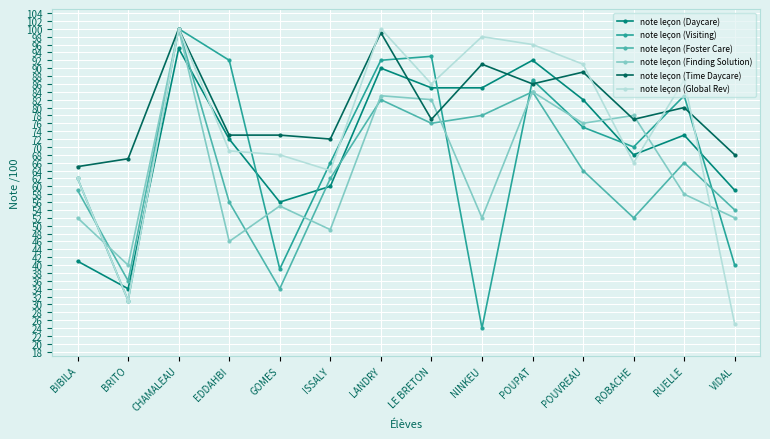

What position from the left is BIBILA?

1